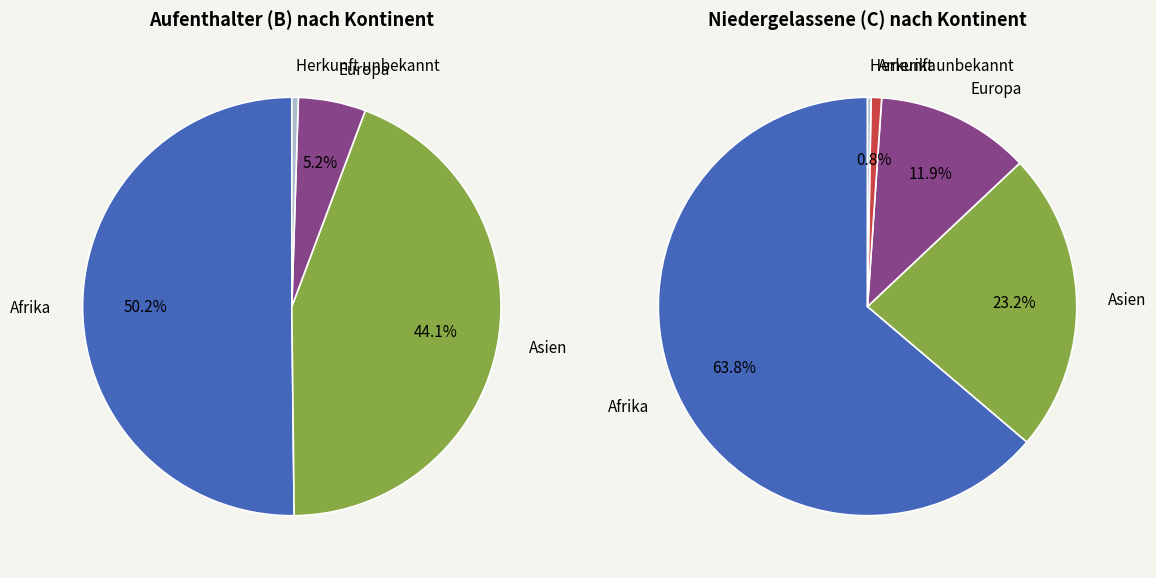

Which slice represents more than half of the pie?

Afrika